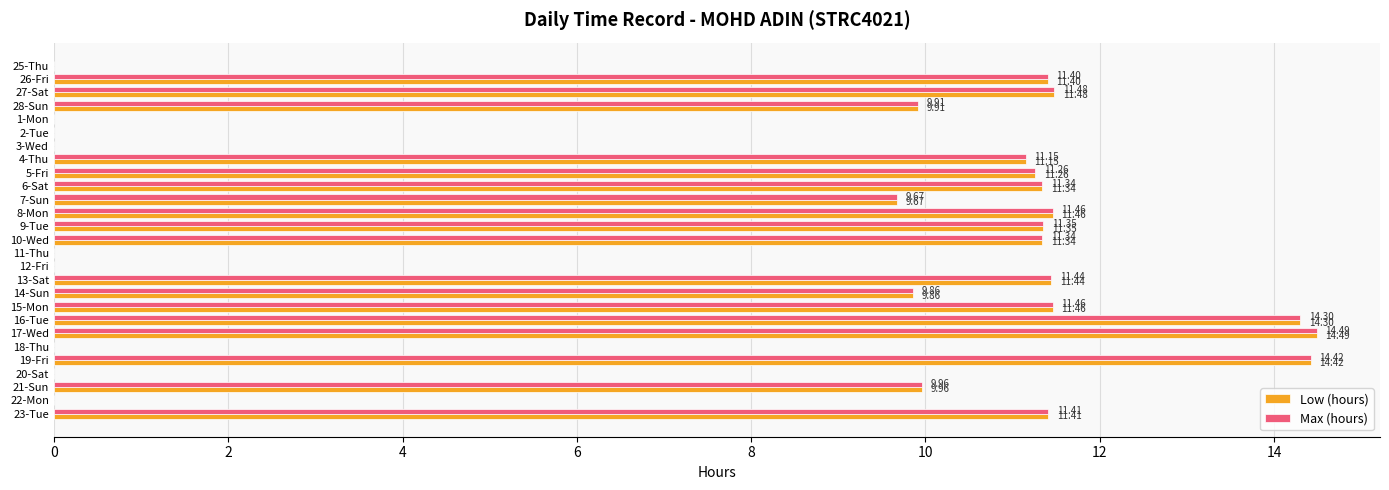

Count the number of data series in this chart.

2